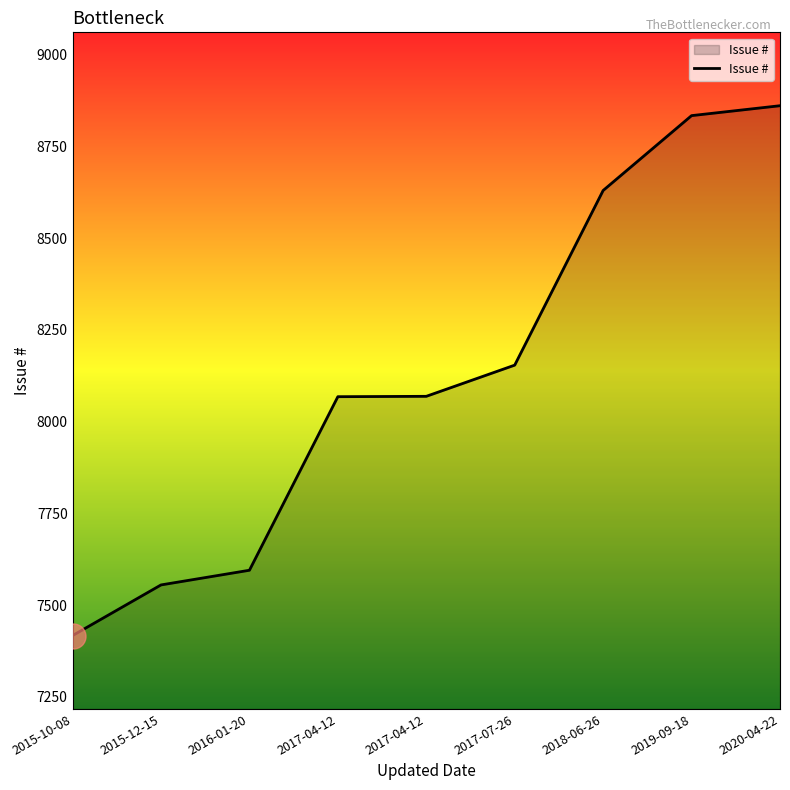

True or false: the data shows 13323 at 2020-04-22.

False